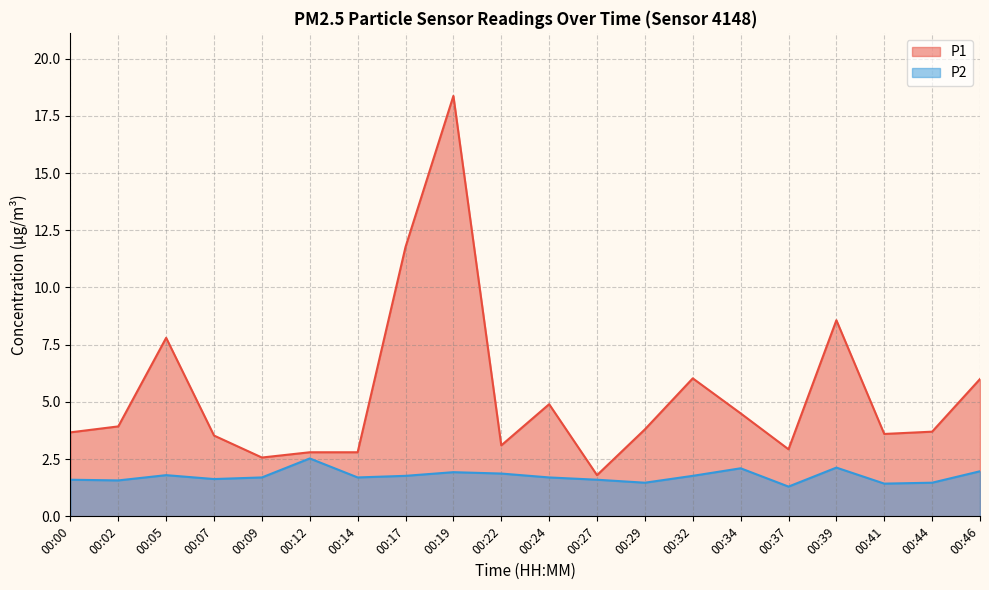

True or false: P2 and P1 cross at least once.

False